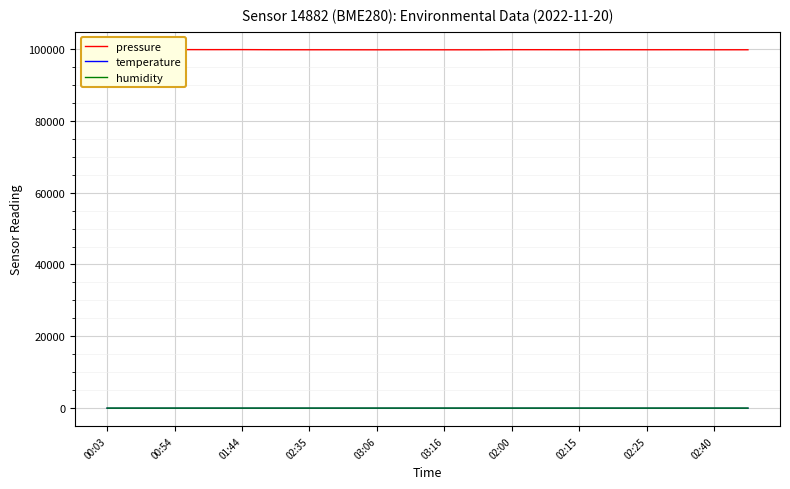

What is the total value across all series at 02:40?

99809.0